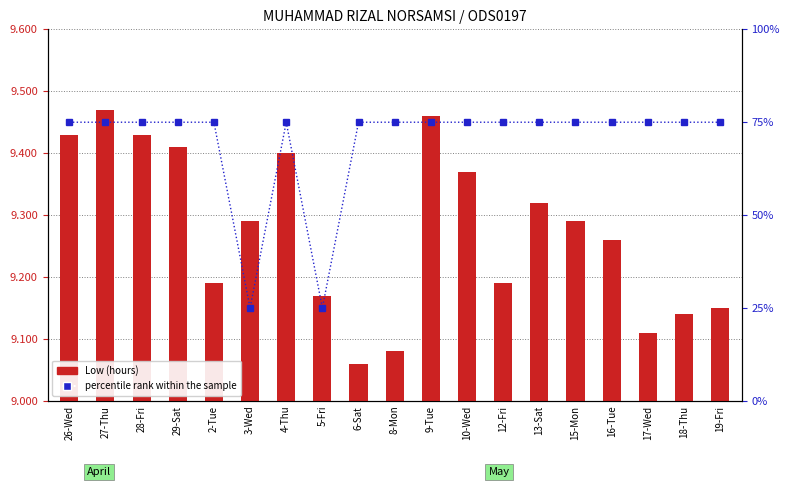

Which series has the widest spread of values?

percentile rank within the sample